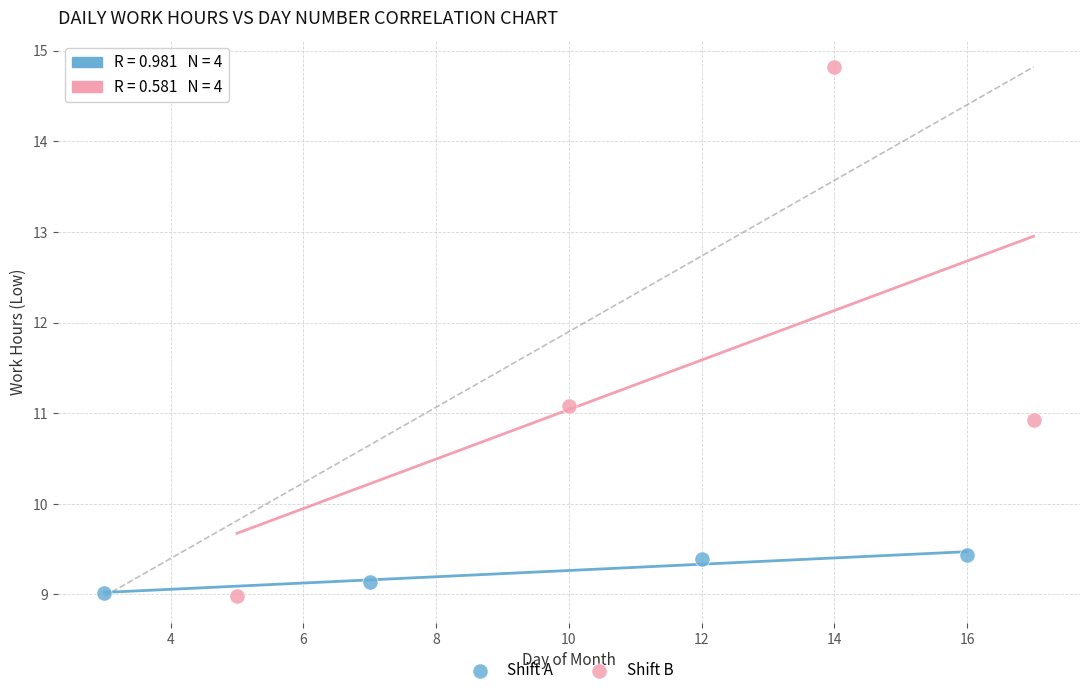

Which series contains the highest Y value?

Shift B